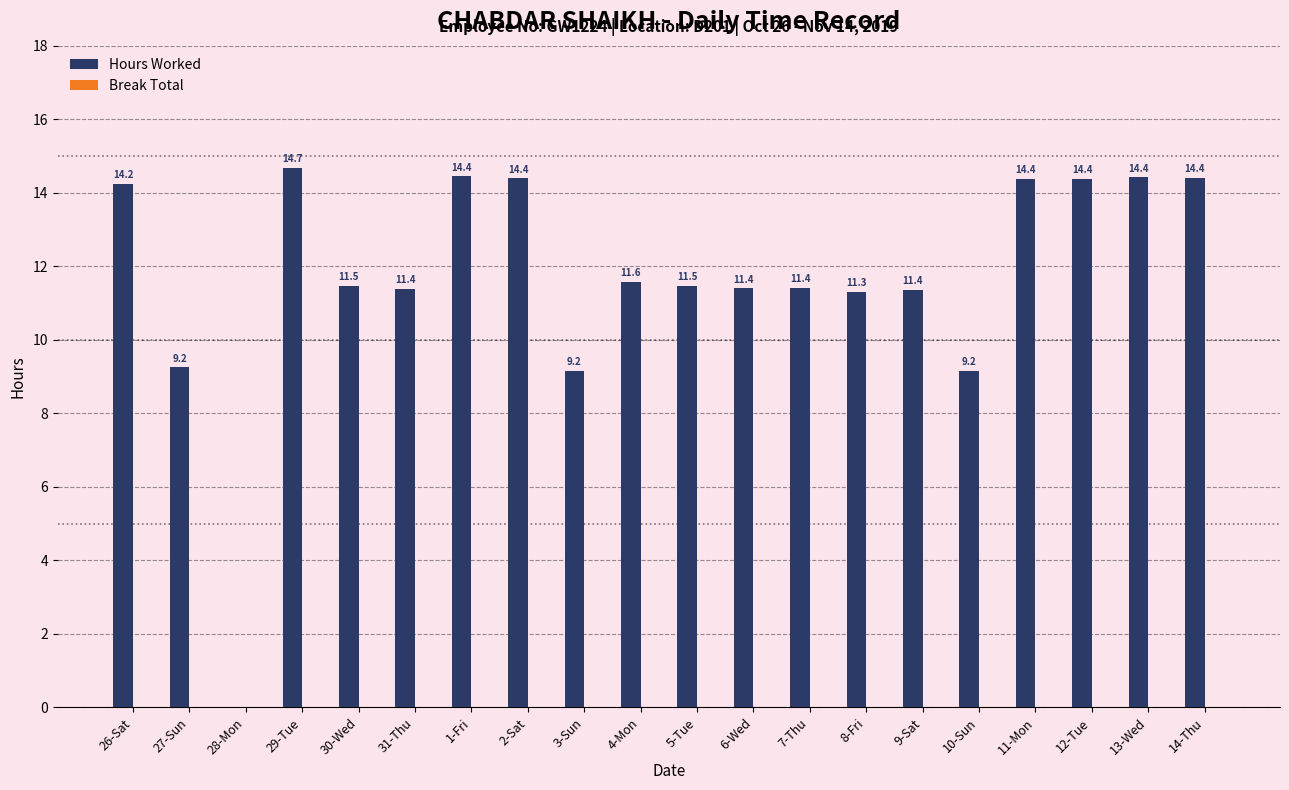

Is it true that the value at 12-Tue is 8.2?

False